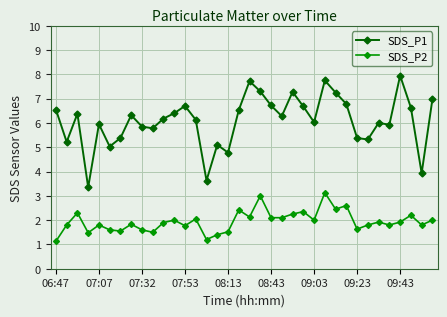

True or false: SDS_P2 and SDS_P1 cross at least once.

False